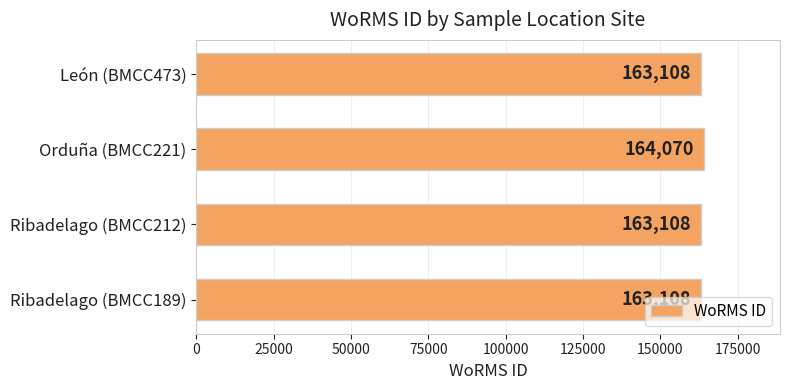

Approximately how many times larger is the value at Ribadelago (BMCC189) compared to Ribadelago (BMCC212)?

1.0